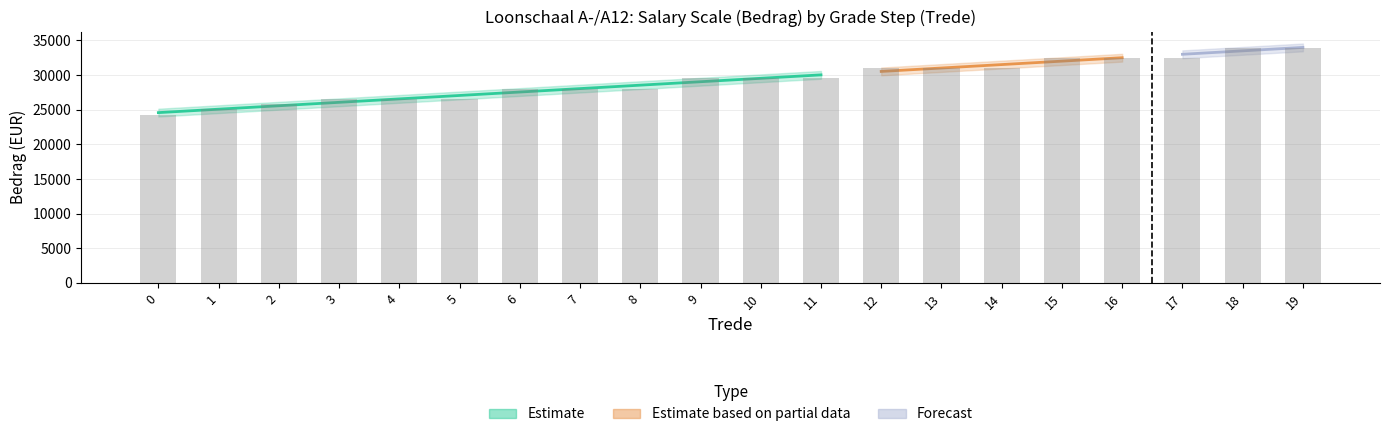

The value at 6 is 28013.1. True or false?

True